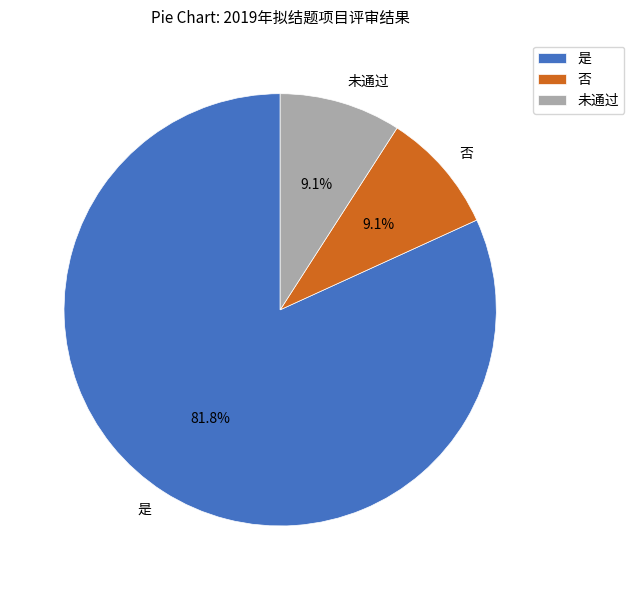

To the nearest percent, what portion does 是 represent?

82%